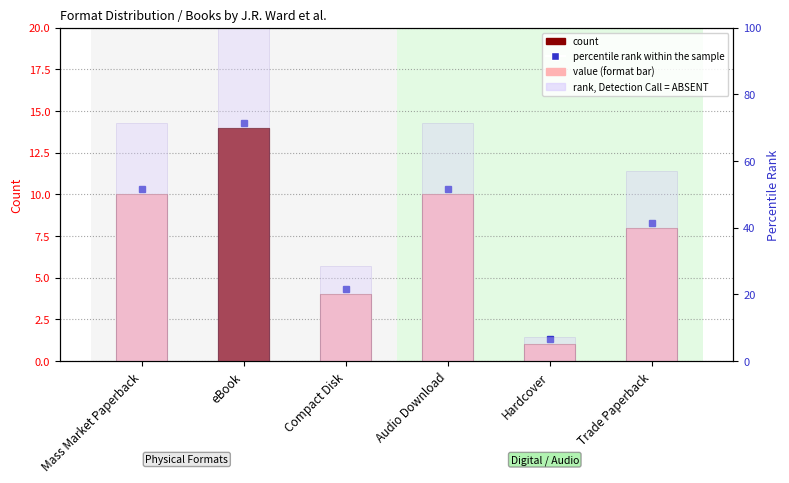

Reading left to right, list all the values displayed in this chart.

Format count: Mass Market Paperback=10.0	eBook=14.0	Compact Disk=4.0	Audio Download=10.0	Hardcover=1.0	Trade Paperback=8.0
rank, Detection Call = ABSENT: Mass Market Paperback=71.4	eBook=100.0	Compact Disk=28.6	Audio Download=71.4	Hardcover=7.1	Trade Paperback=57.1